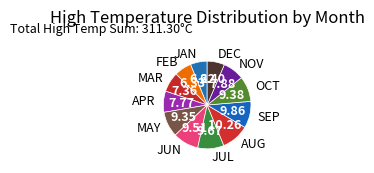

Is AUG the majority of the pie?

No